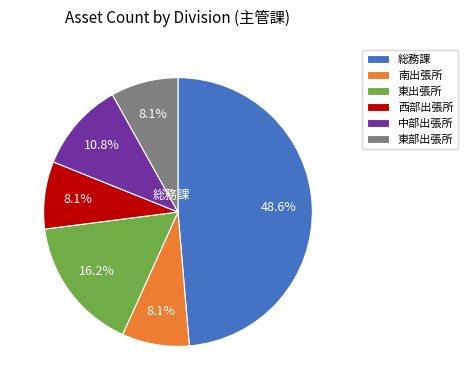

What percentage is the 東出張所 slice, to the nearest percent?

16%